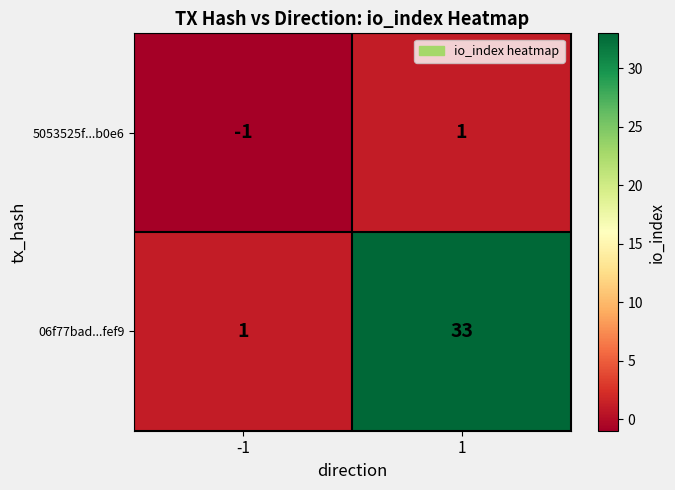

Which series has the largest total across all categories?

06f77bad...fef9